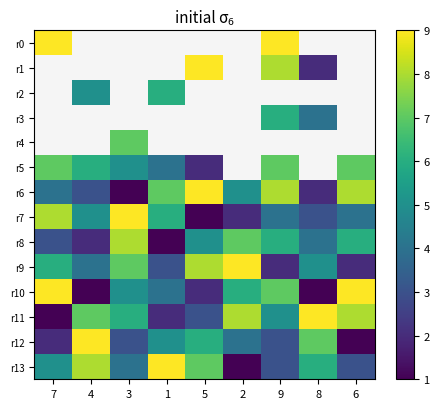

Between 4 and 9, which series saw the biggest shift?

r10